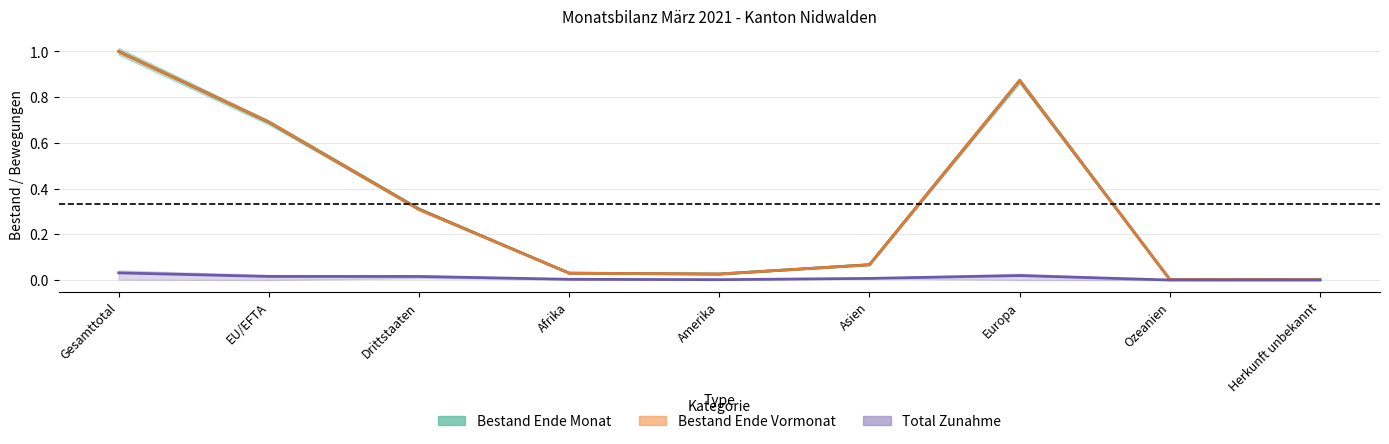

True or false: Total Zunahme has more than 1 interior local peaks.

False